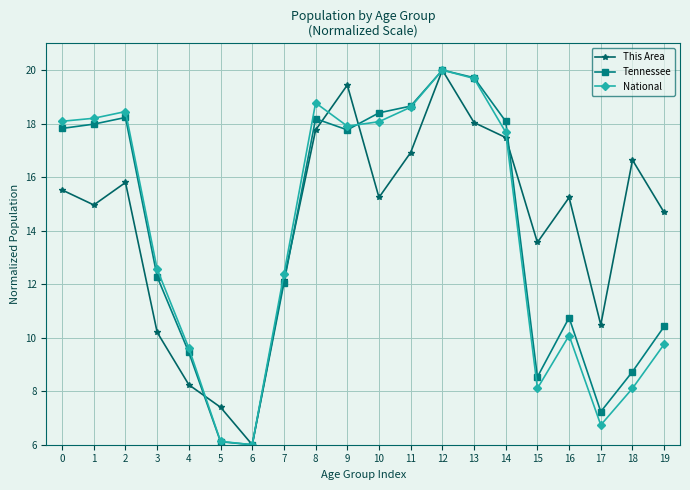

True or false: Tennessee and National intersect in this chart.

True